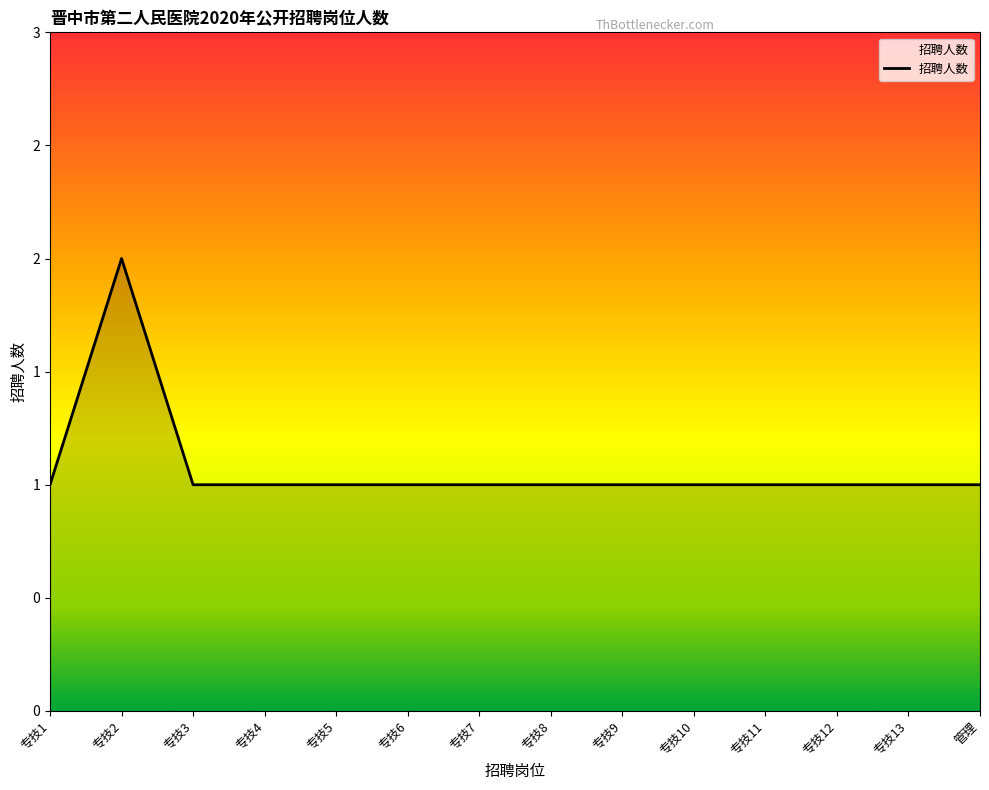

What is the minimum value shown in the chart?

1